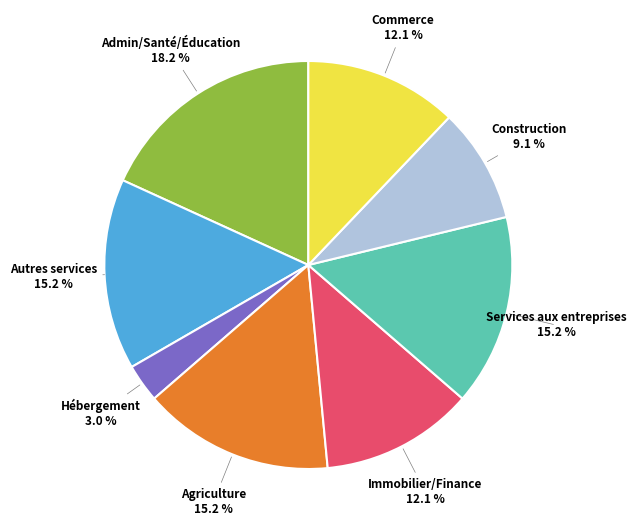

Is there any slice that represents more than half of the pie?

No